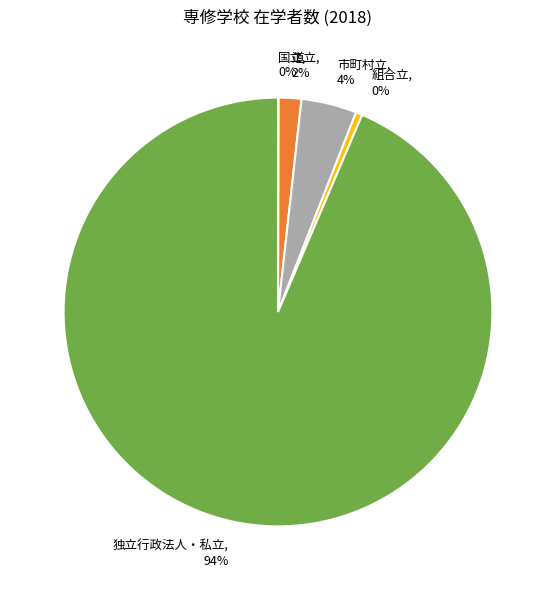

Does 独立行政法人・私立 represent more than half of the total?

Yes